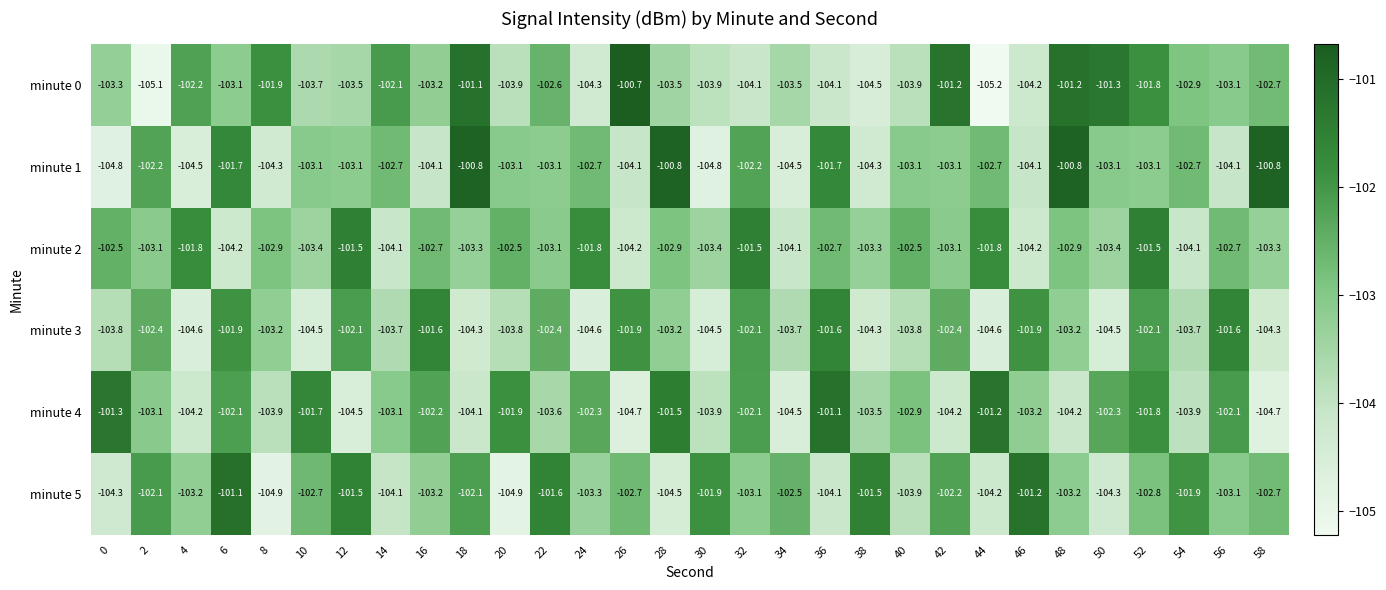

Which series changed the most between 44 and 52?

minute 0